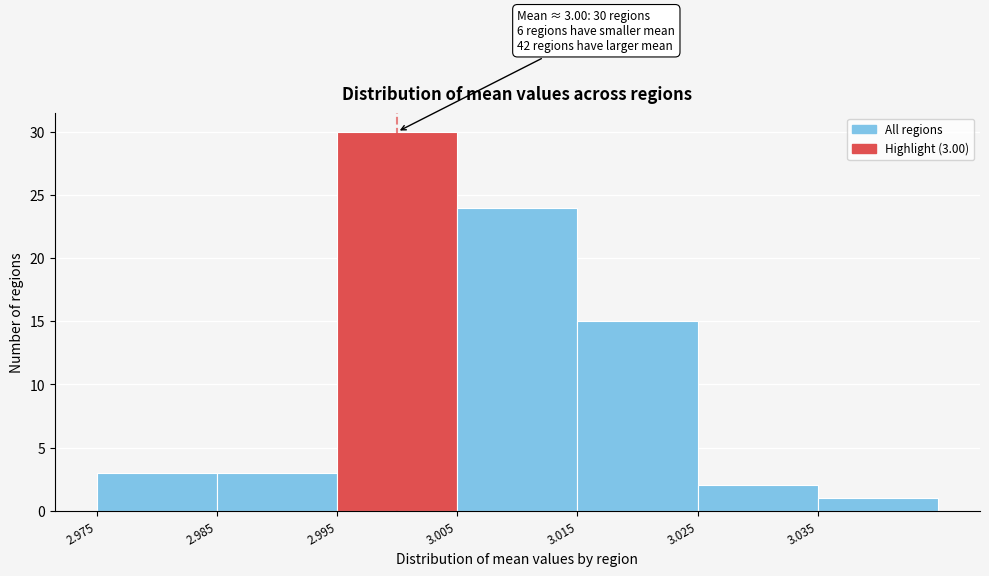

Which range on the x-axis has the tallest bar?

2.995 to 3.005